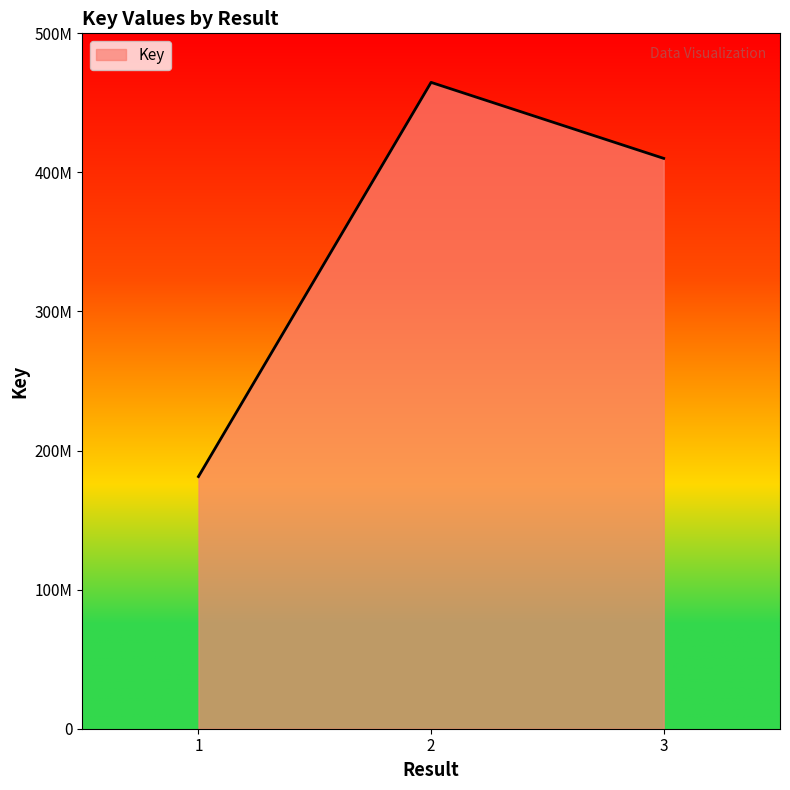

Between 1 and 3, which is larger?

3